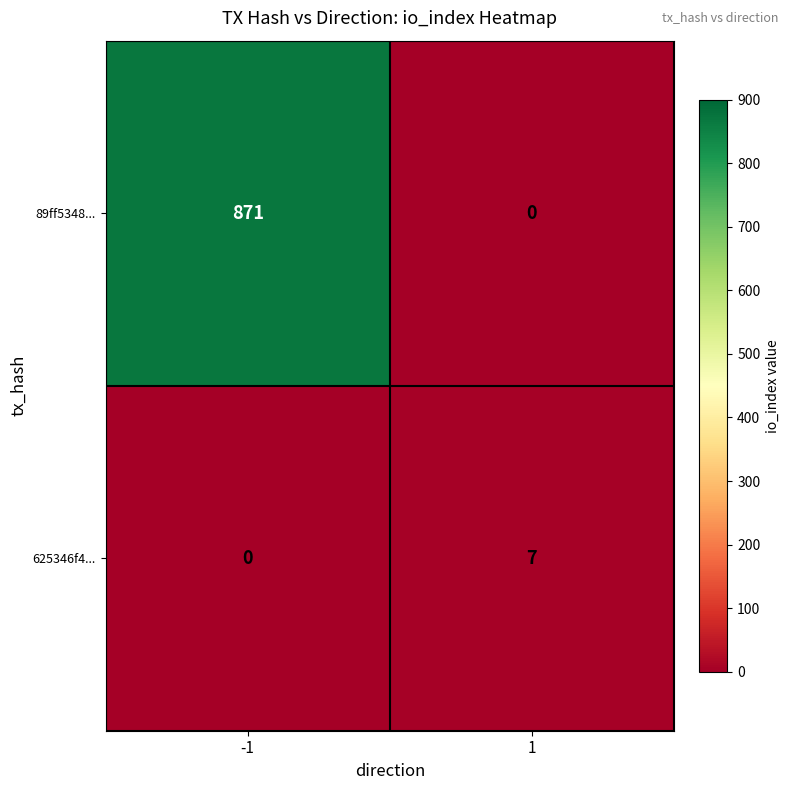

How many categories are shown in the chart?

2